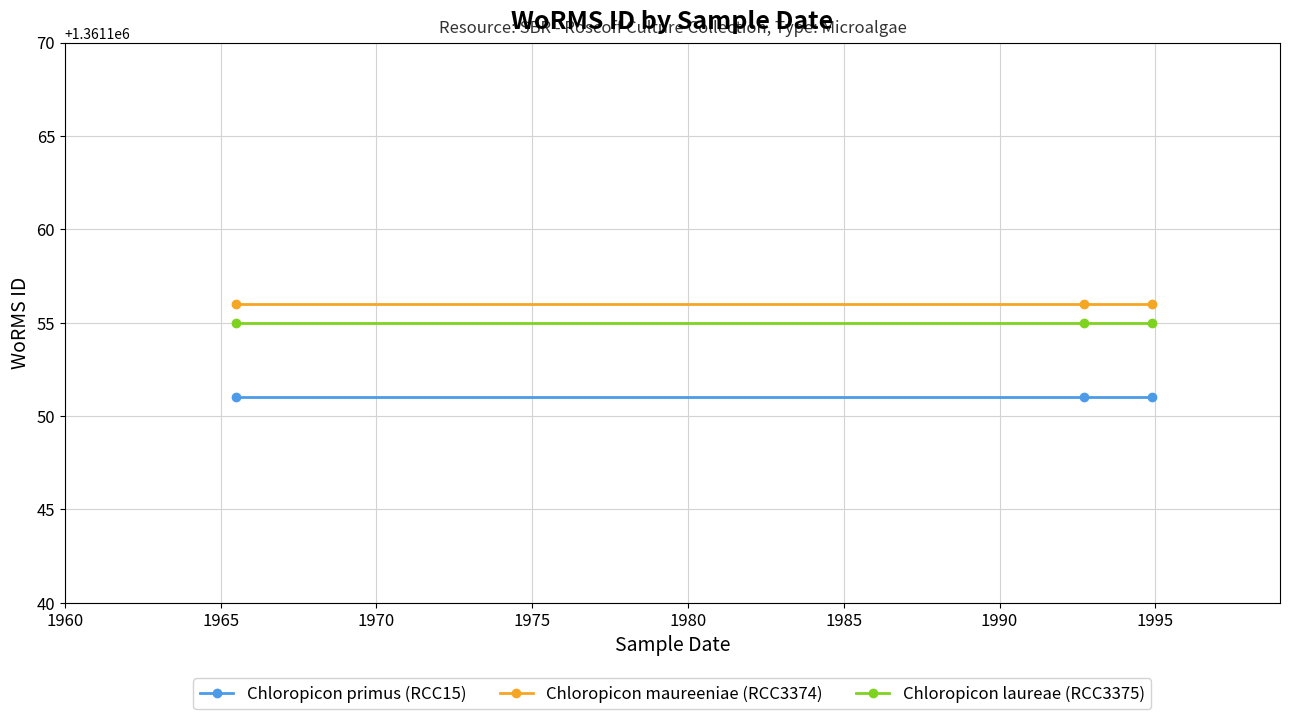

What are all the series names shown in the legend?

Chloropicon primus (RCC15), Chloropicon maureeniae (RCC3374), Chloropicon laureae (RCC3375)